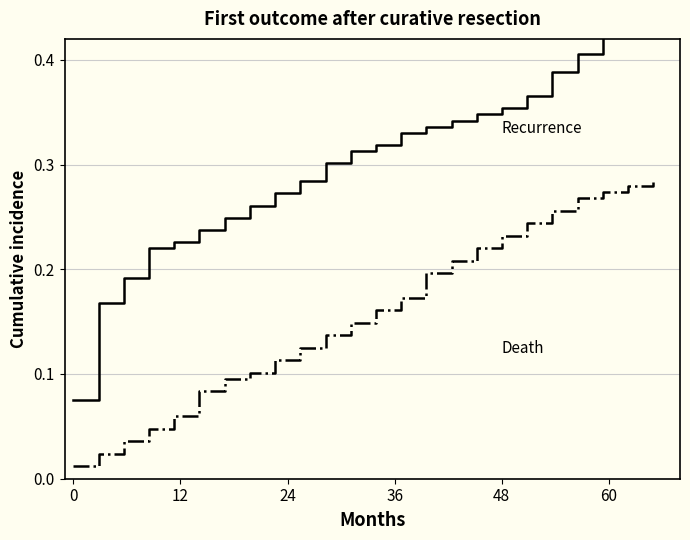

Reading left to right, extract all data points from this chart.

Recurrence: 0.1	0.2	0.2	0.2	0.2	0.2	0.2	0.3	0.3	0.3	0.3	0.3	0.3	0.3	0.3	0.3	0.3	0.4	0.4	0.4	0.4	0.5	0.7	0.7
Death: 0.0	0.0	0.0	0.0	0.1	0.1	0.1	0.1	0.1	0.1	0.1	0.1	0.2	0.2	0.2	0.2	0.2	0.2	0.2	0.3	0.3	0.3	0.3	0.3